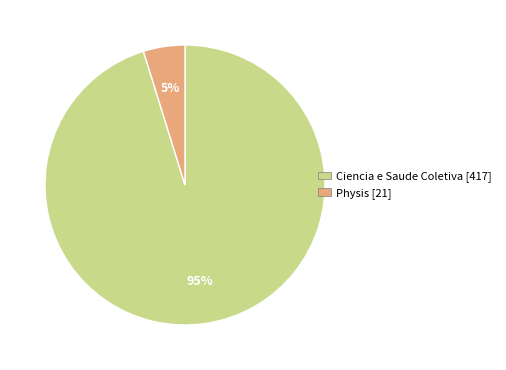

To the nearest percent, what percentage of the pie is Ciencia e Saude Coletiva?

95%